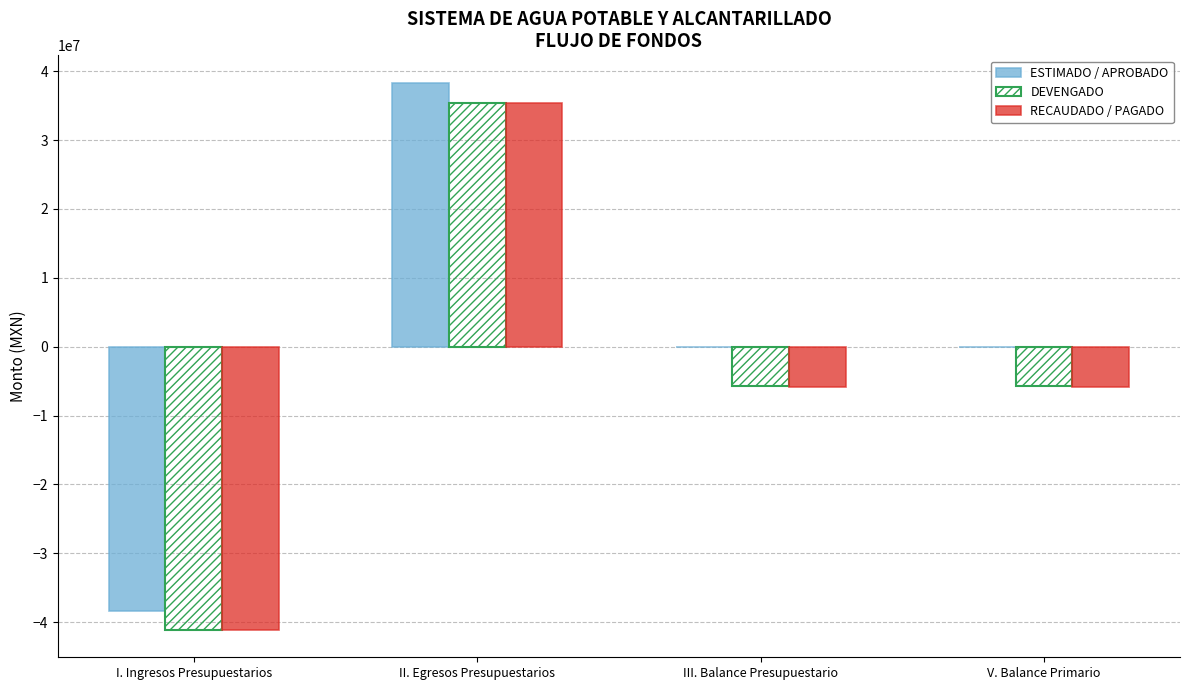

What is the sum of all RECAUDADO / PAGADO values?

-17379736.9